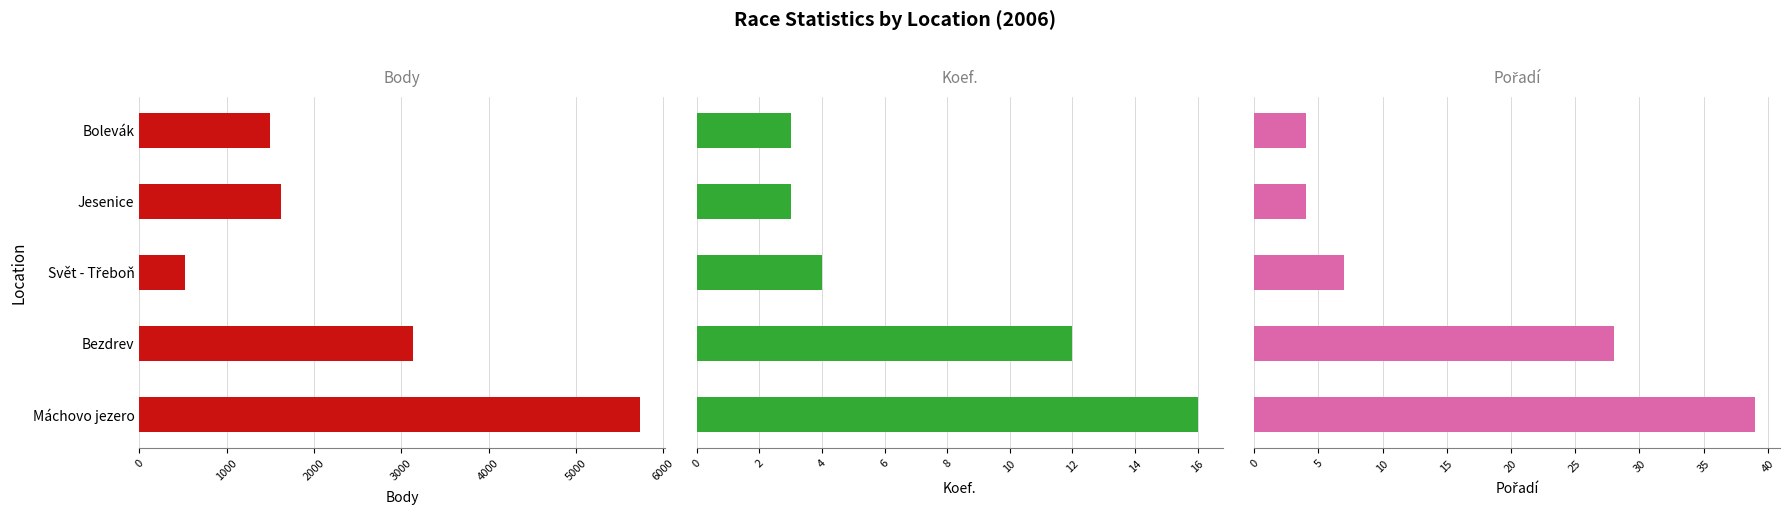

What is the value of the Body bar at the 3rd from the left?

520